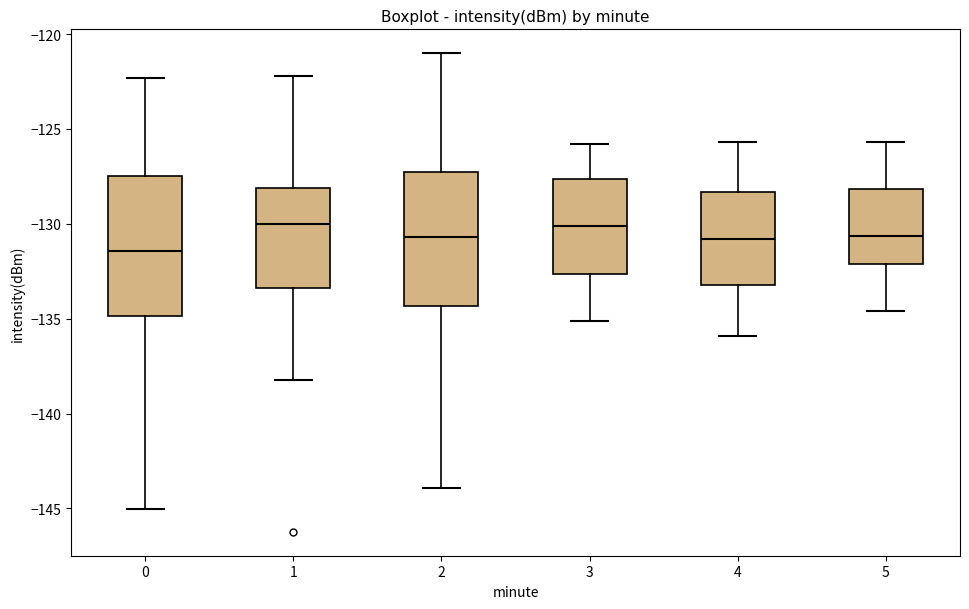

Reading left to right, transcribe this box plot: for each box, give where its median line is, the range the box spans, and where its two whiskers end, as read against the y-axis. The values are not printed on the chart, so give them approximately, as read against the axis.

0: median -131.5, box -135.0 to -127.5, whiskers -145.0 to -122.5
1: median -130.0, box -133.5 to -128.0, whiskers -138.0 to -122.0
2: median -130.5, box -134.5 to -127.5, whiskers -144.0 to -121.0
3: median -130.0, box -132.5 to -127.5, whiskers -135.0 to -126.0
4: median -131.0, box -133.0 to -128.5, whiskers -136.0 to -125.5
5: median -130.5, box -132.0 to -128.0, whiskers -134.5 to -125.5